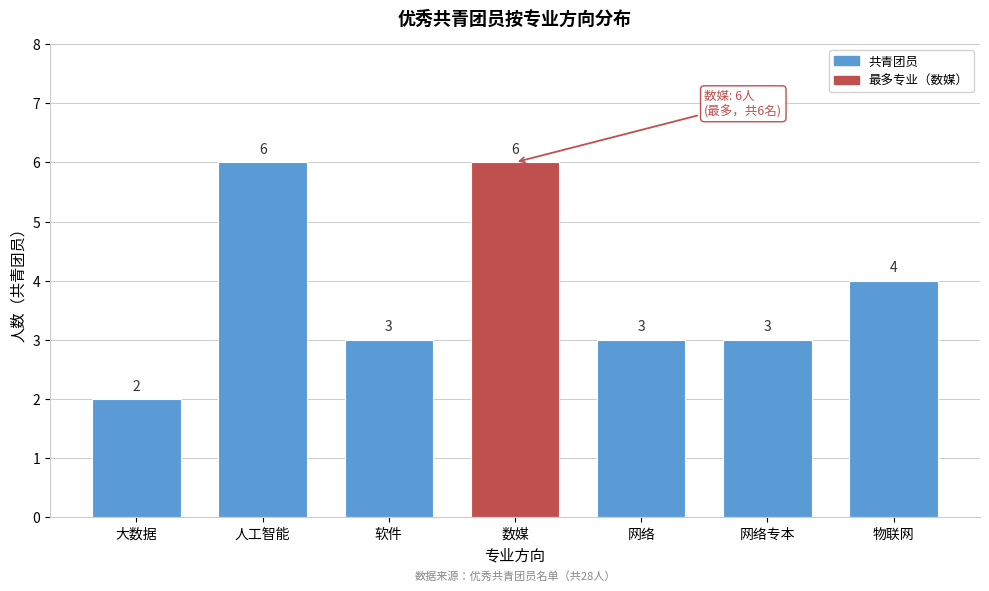

Reading left to right, transcribe all the data shown in this chart.

2	6	3	6	3	3	4